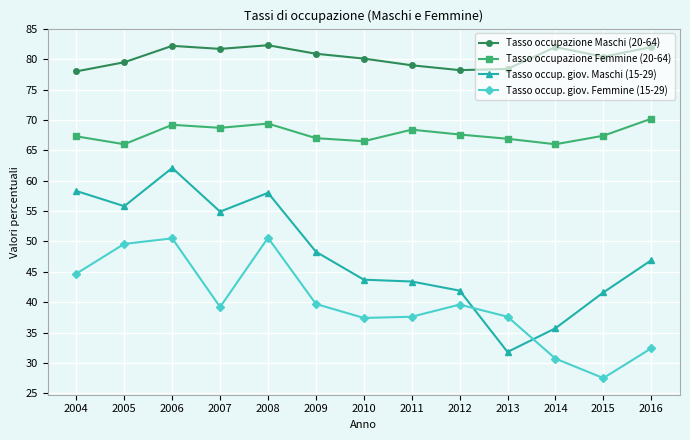

True or false: Tasso occup. giov. Maschi (15-29) and Tasso occupazione Femmine (20-64) intersect in this chart.

False